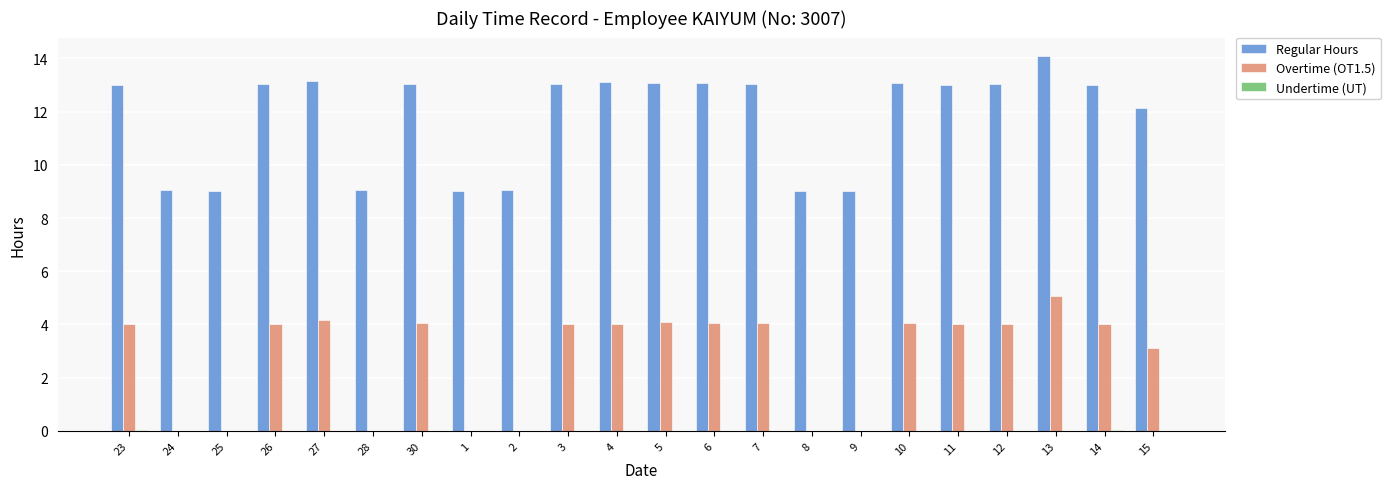

Which series has the largest total across all categories?

Regular Hours